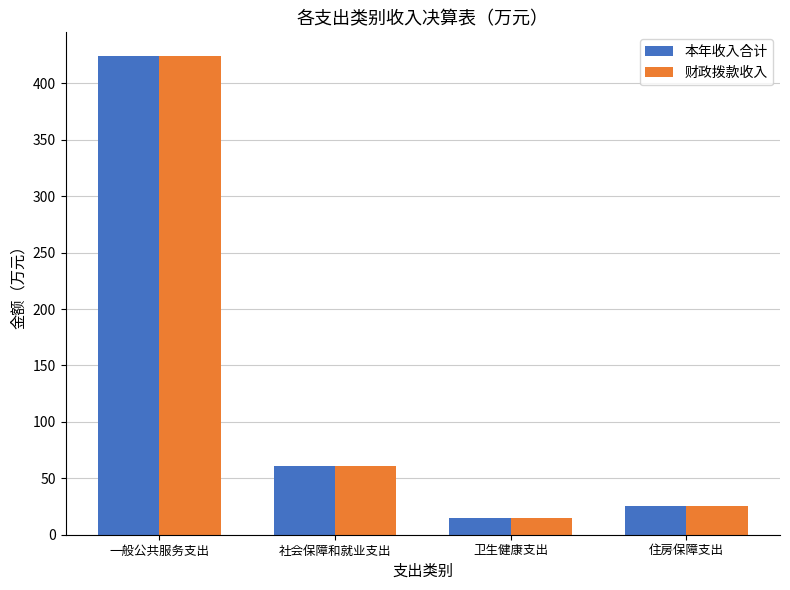

Reading left to right, transcribe all the data shown in this chart.

本年收入合计: 一般公共服务支出=424.0	社会保障和就业支出=61.0	卫生健康支出=14.4	住房保障支出=25.4
财政拨款收入: 一般公共服务支出=424.0	社会保障和就业支出=61.0	卫生健康支出=14.4	住房保障支出=25.4